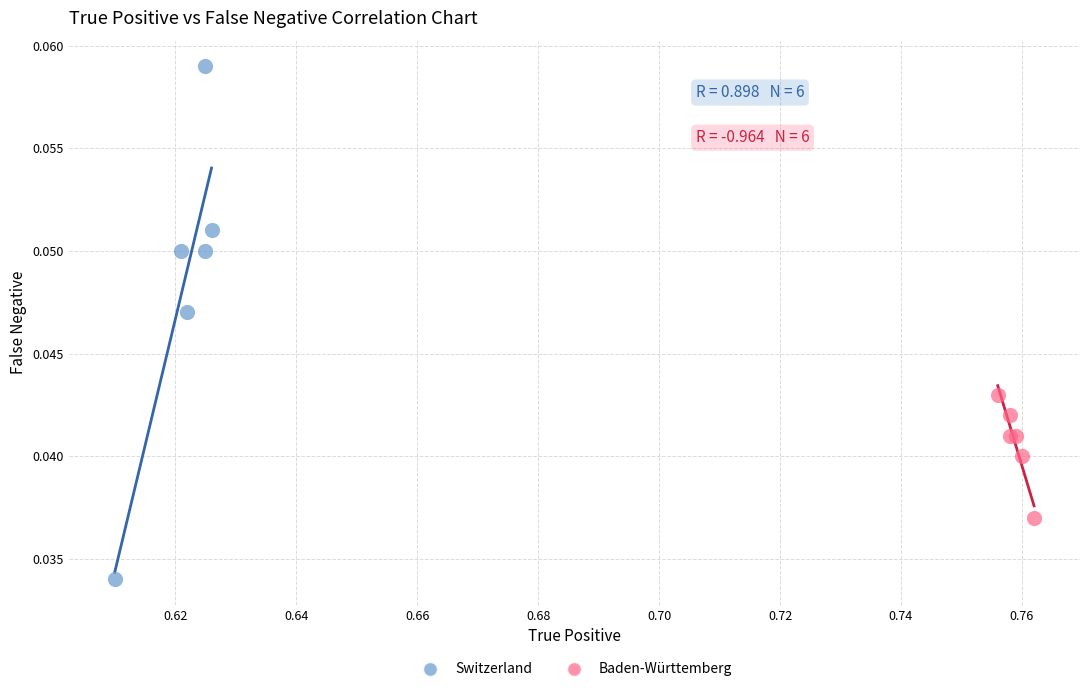

Which series reaches the minimum Y coordinate?

Switzerland